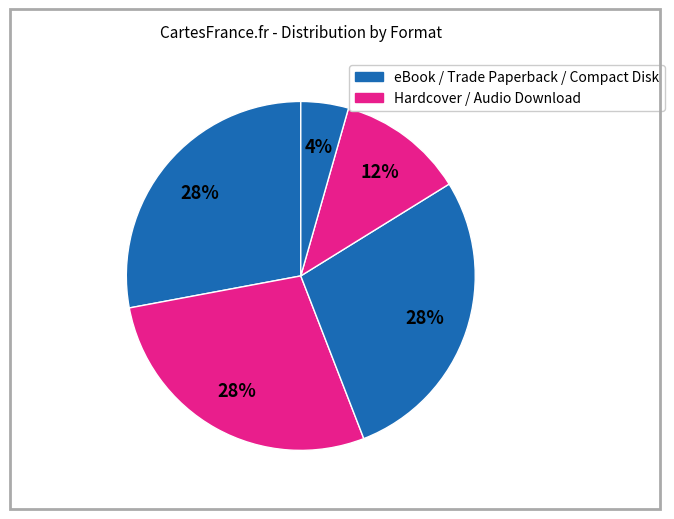

How many segments does this pie chart have?

5